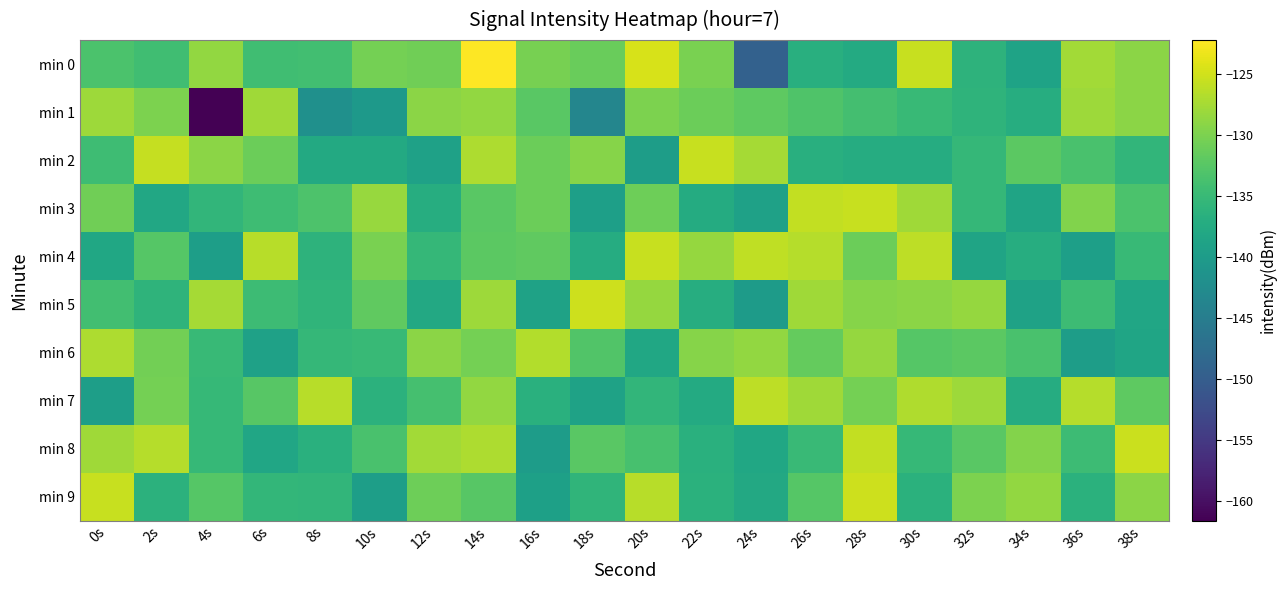

At 0s, list the series in order from largest to smallest.

min 9, min 6, min 8, min 1, min 3, min 0, min 5, min 2, min 4, min 7